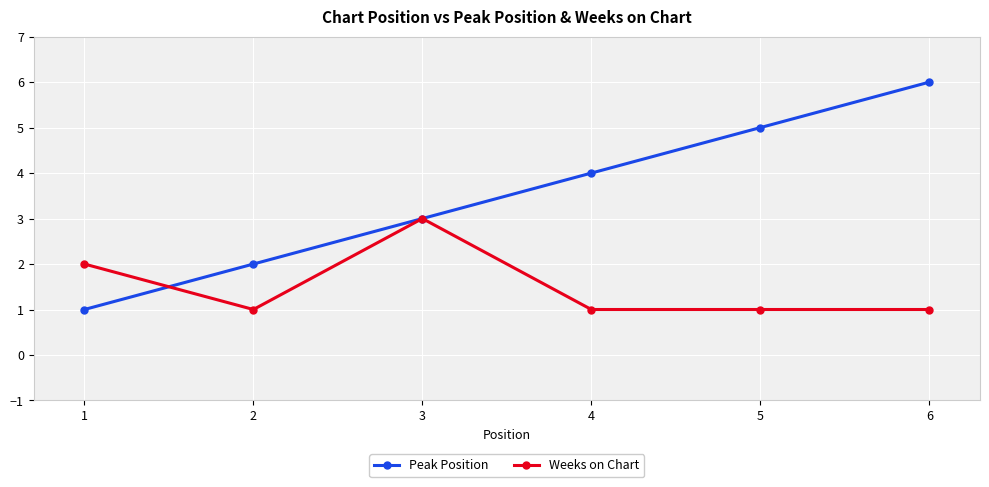

At 5, list the series in order from largest to smallest.

Peak Position, Weeks on Chart